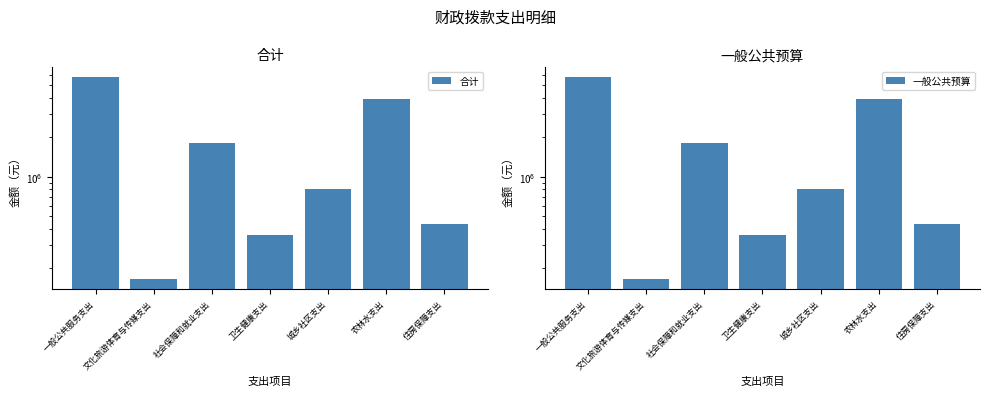

At which label is 合计 closest to 2959336?

农林水支出